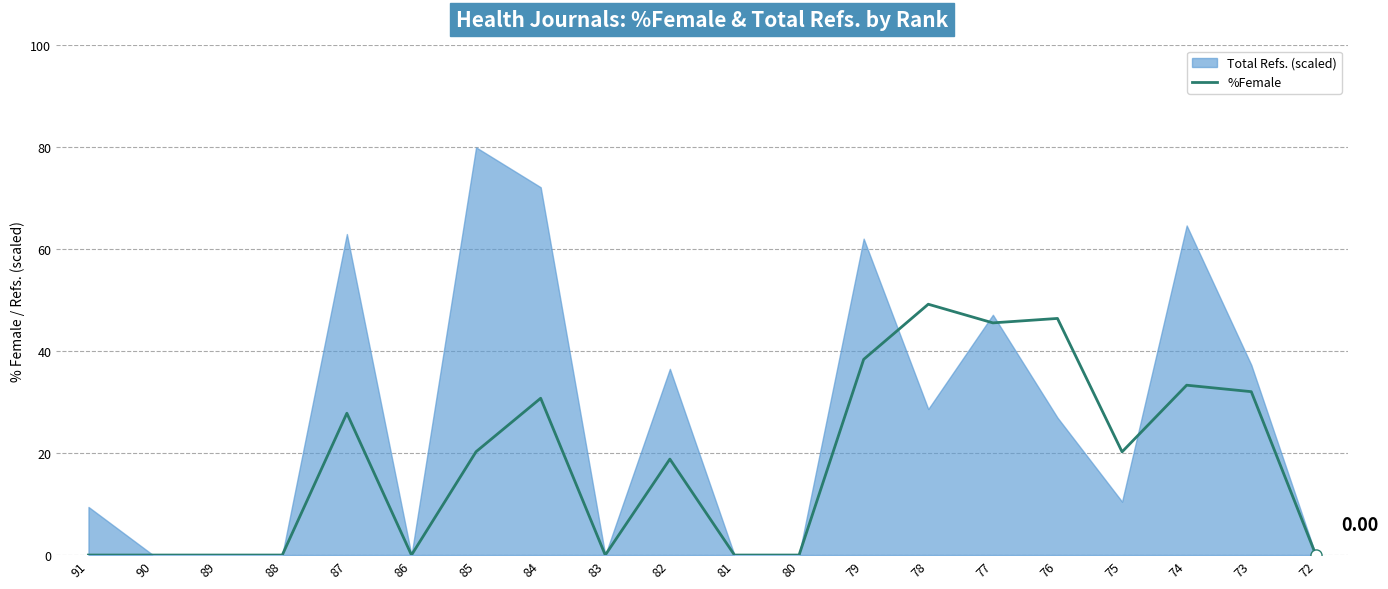

Count the number of values greater than 20.

10